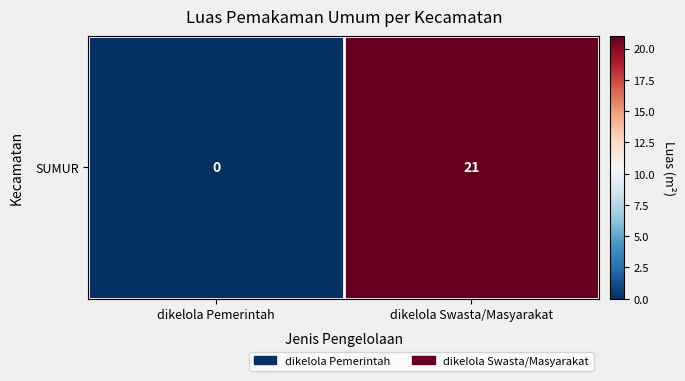

Reading right to left, list all the values displayed in this chart.

dikelola Swasta/Masyarakat=21	dikelola Pemerintah=0